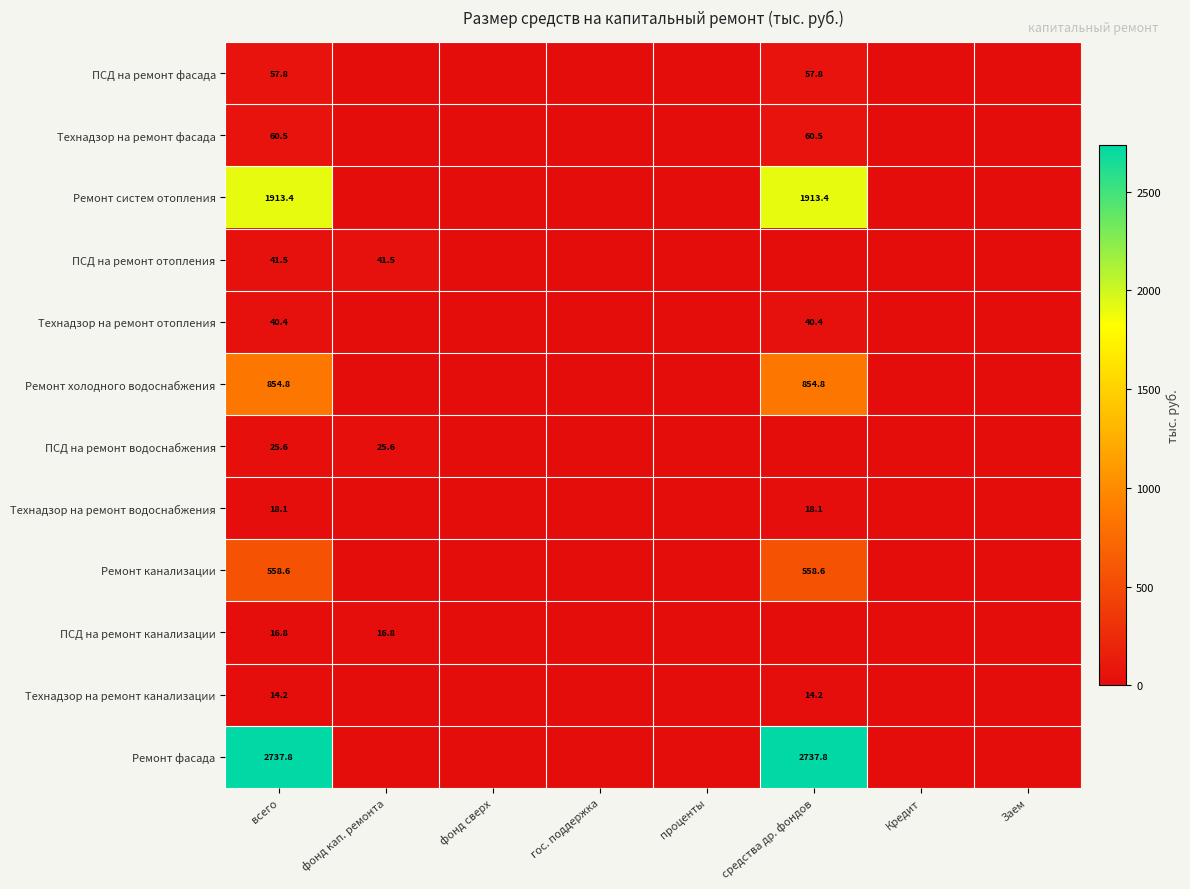

The Ремонт фасада series shows 3945.6 at средства др. фондов. True or false?

False